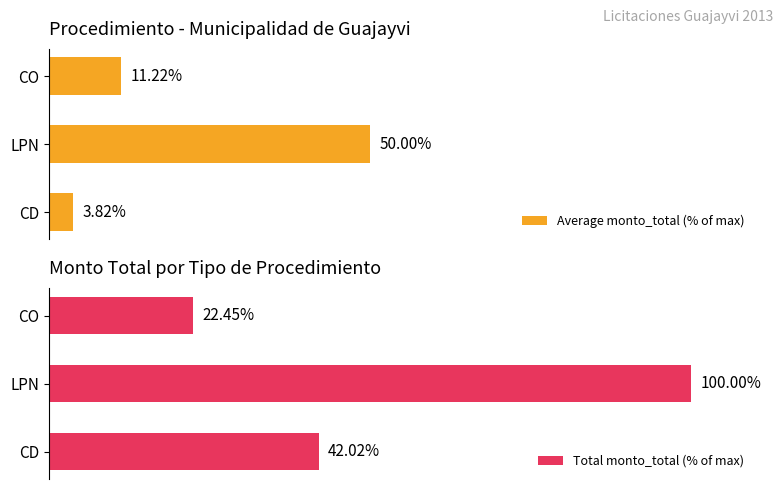

How many data points in Average monto_total (% of max) are above 11?

2